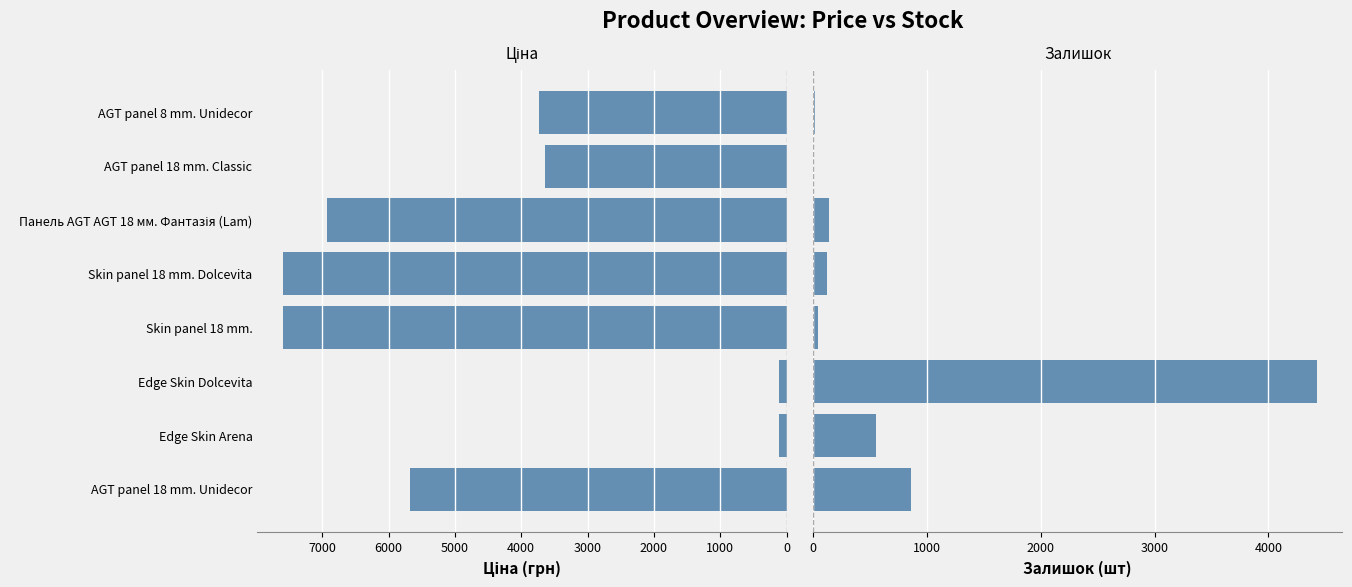

Which series changed the most between AGT panel 18 mm. Classic and AGT panel 8 mm. Unidecor?

Ціна